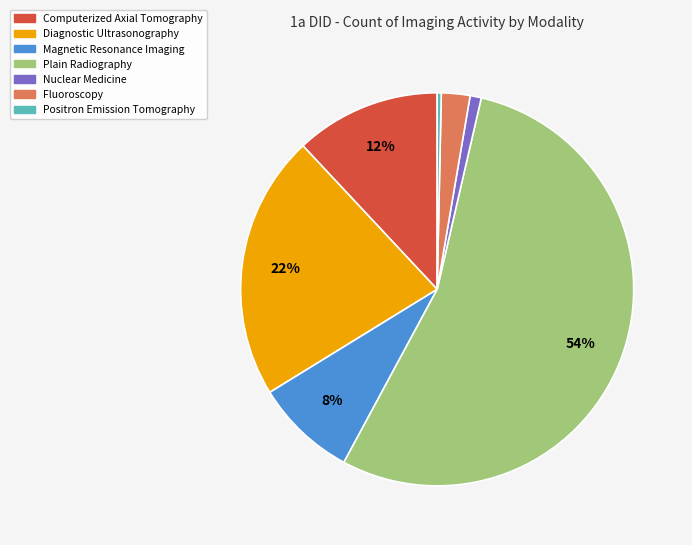

Which category accounts for the majority?

Plain Radiography